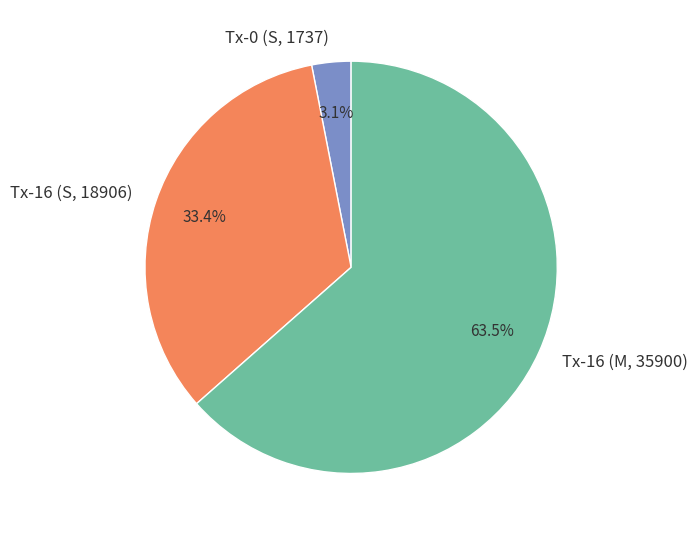

How many segments does this pie chart have?

3